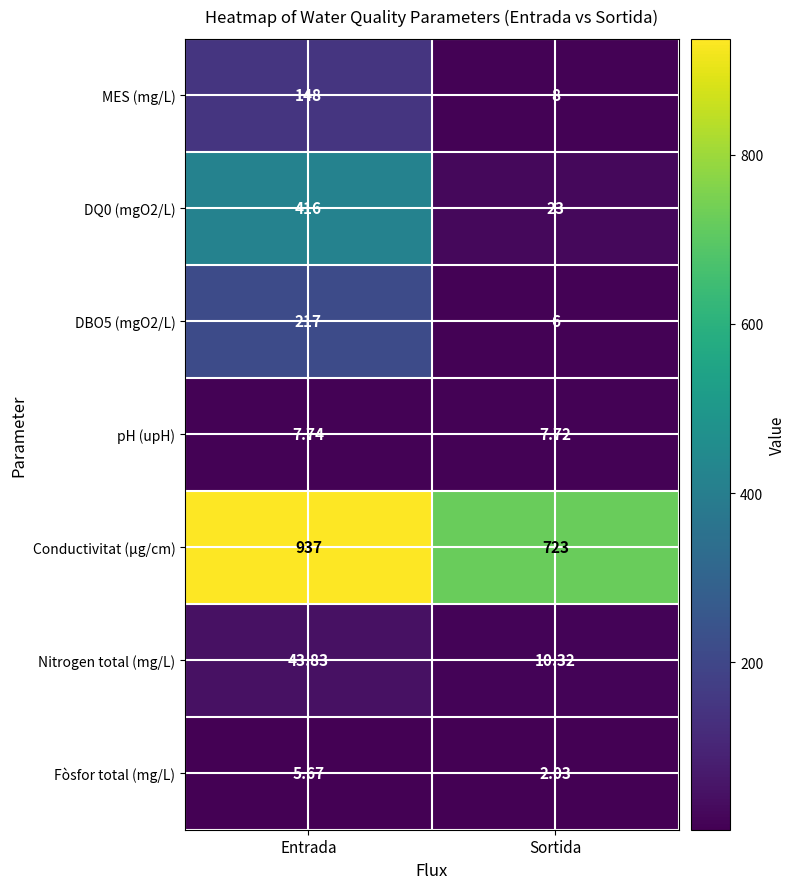

Which category has the highest value in the Fòsfor total (mg/L) series?

Entrada